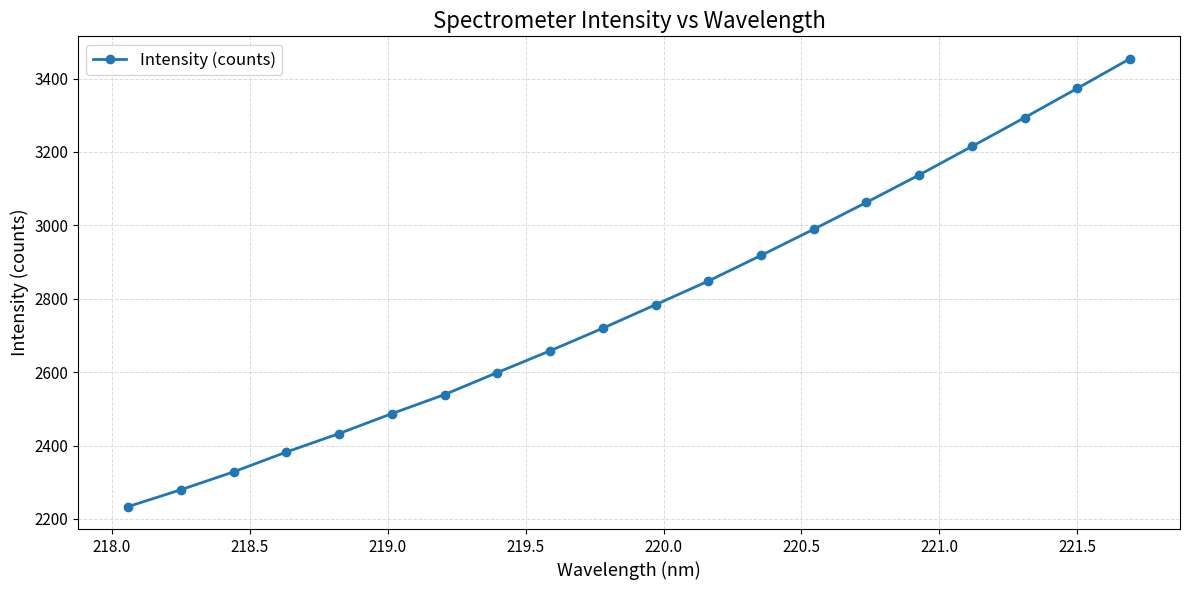

True or false: there are more than 2 points higher than both neighbors.

False